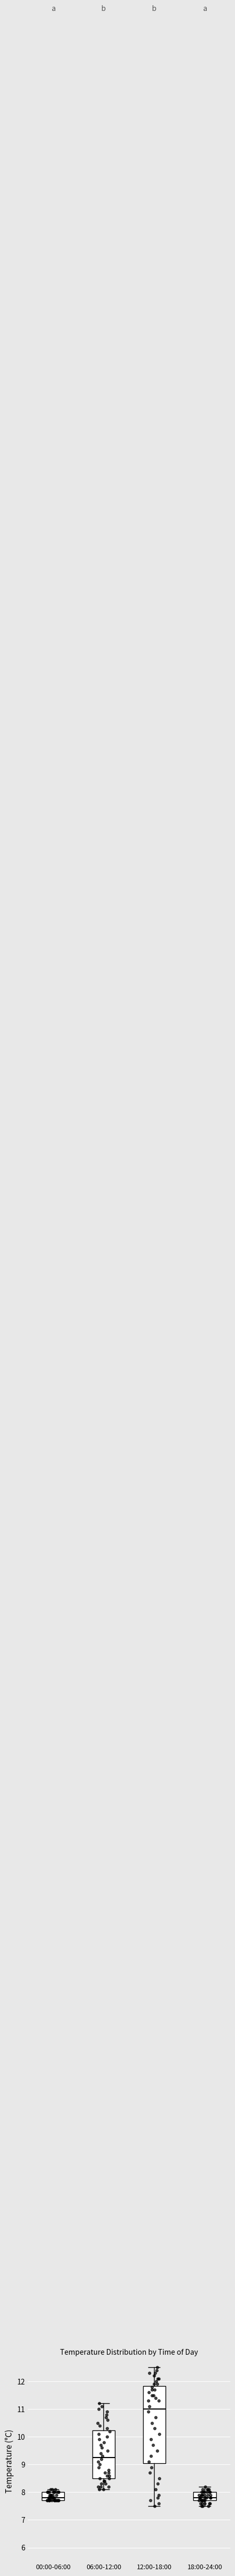

Where is the lower edge of the box for 00:00-06:00 on the y-axis? The values are not printed on the chart, so give them approximately, as read against the axis.

7.7